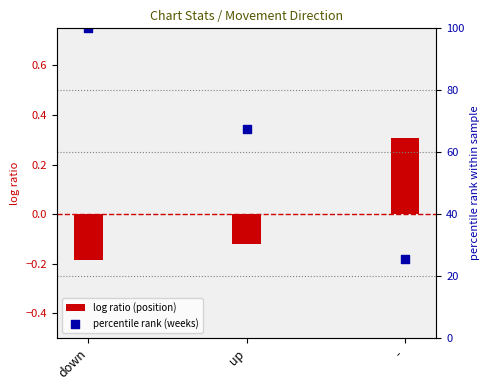

At how many categories does at least one series exceed 52?

2